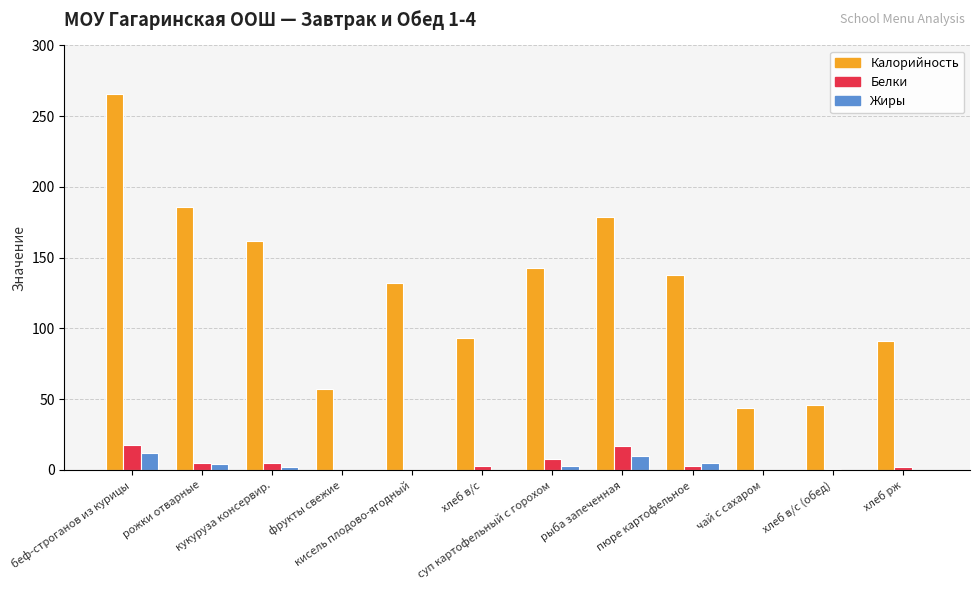

What is the maximum value for Белки?

18